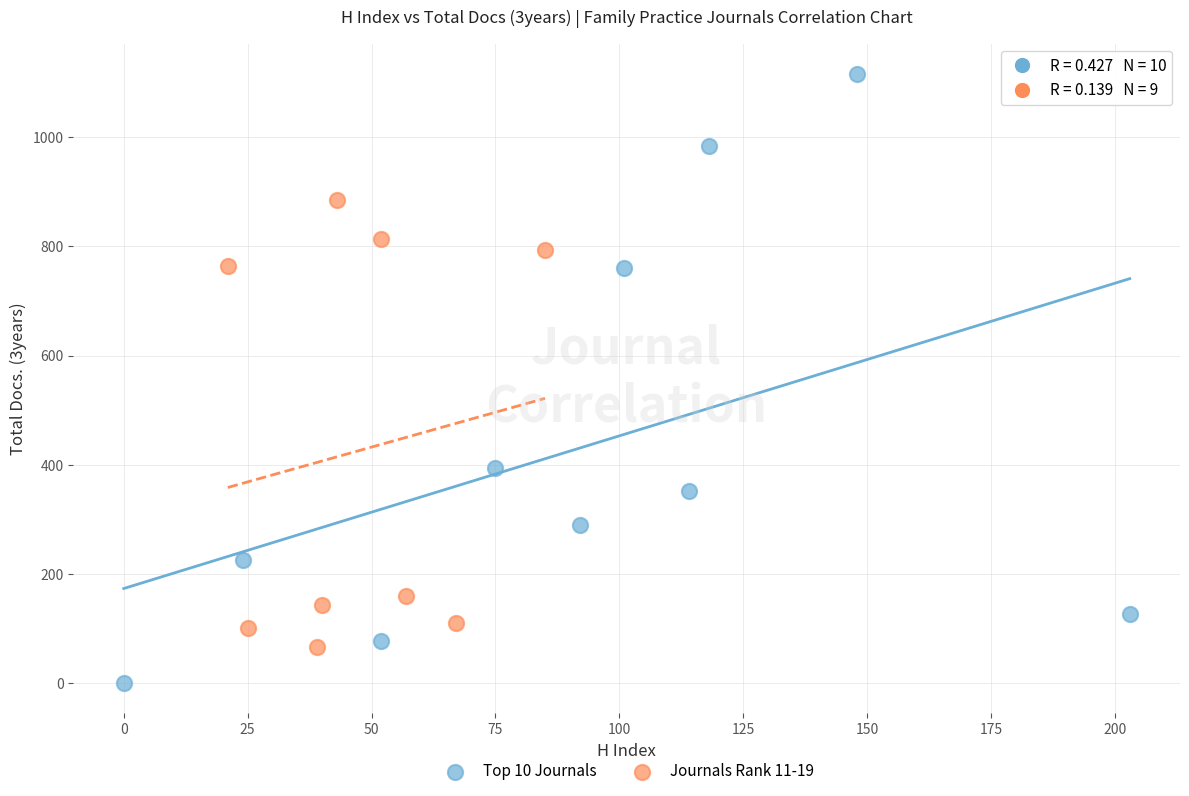

Which series reaches the maximum Y coordinate?

Top 10 Journals